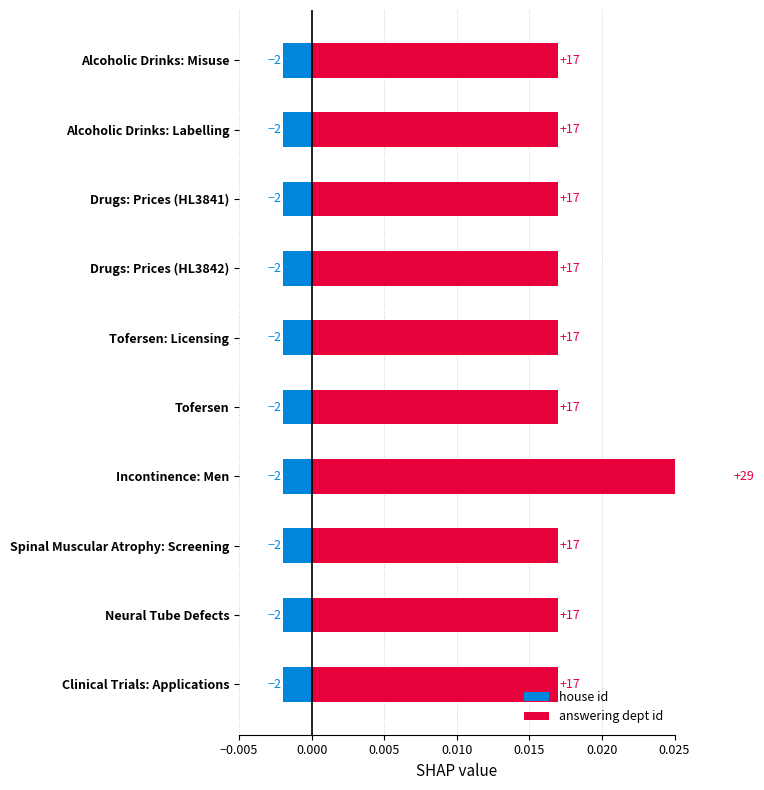

How many distinct data groups are displayed?

2